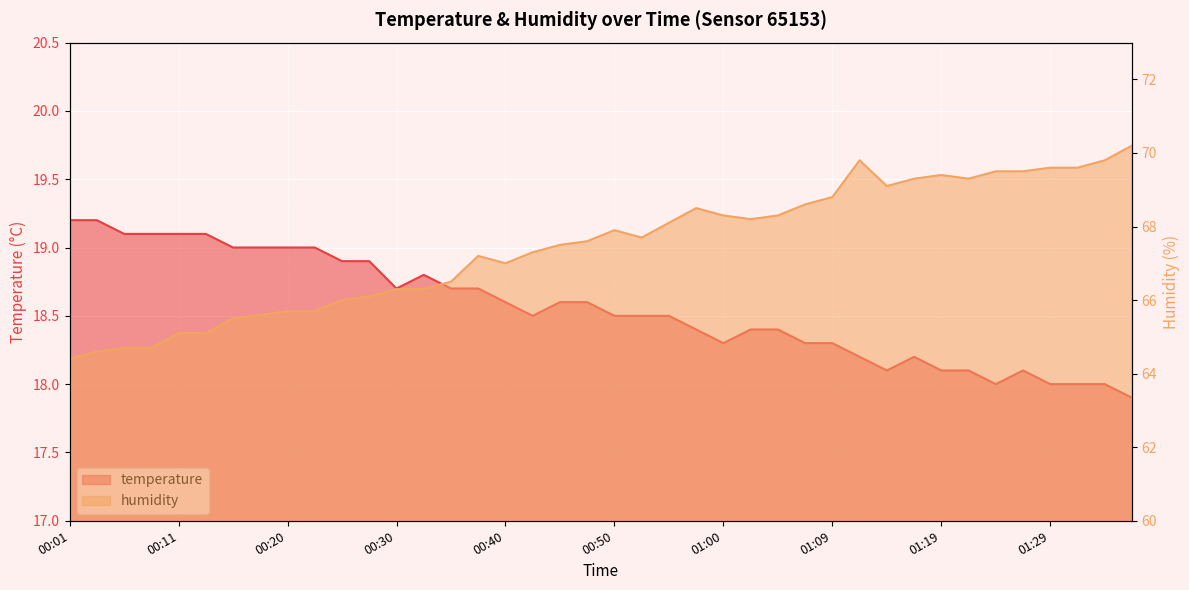

What is the label of the 37th point from the right?

00:08